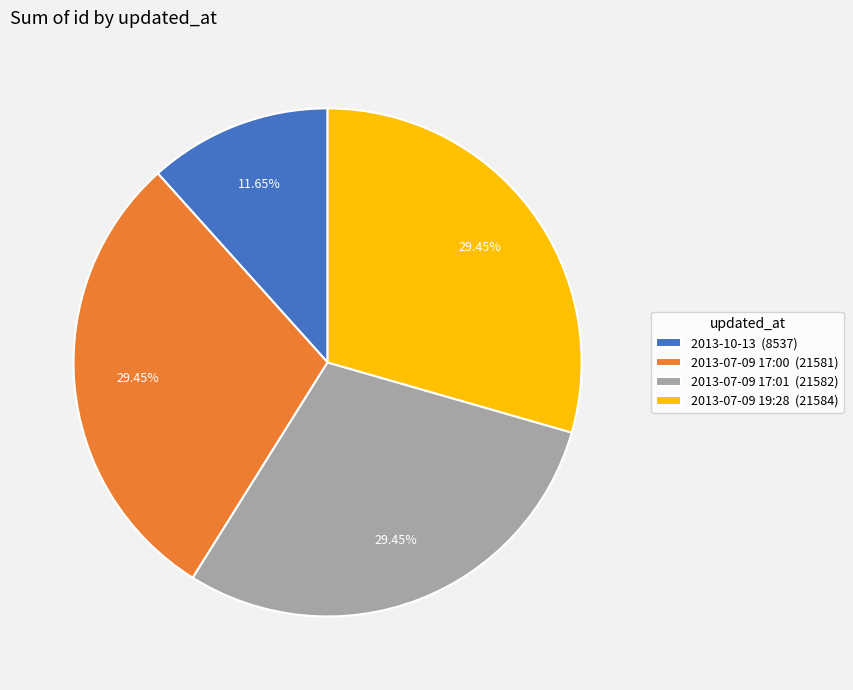

Approximately how many times larger is the value at 2013-07-09 17:01 compared to 2013-07-09 19:28?

1.0